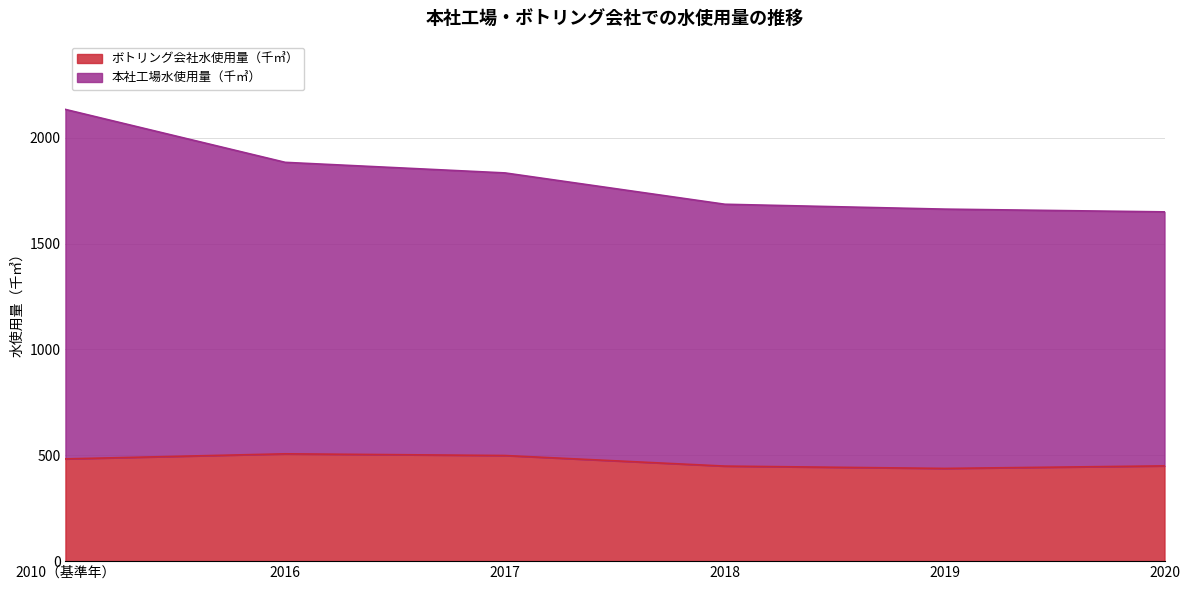

How many lines are shown in the chart?

2